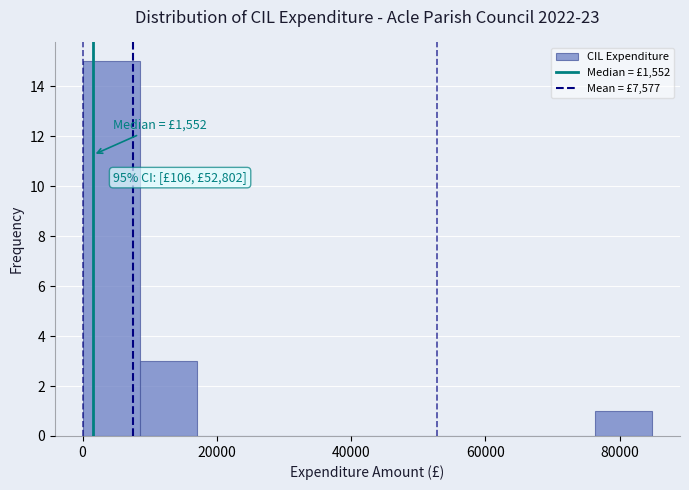

Which range on the x-axis has the tallest bar?

0 to 8000